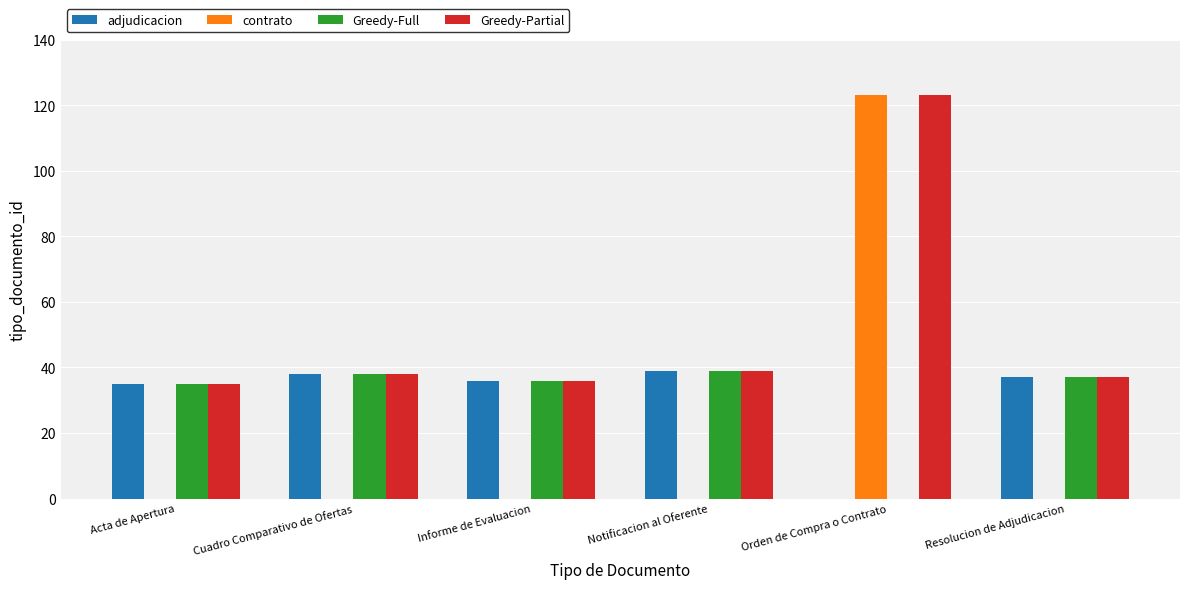

Are the bars horizontal?

No